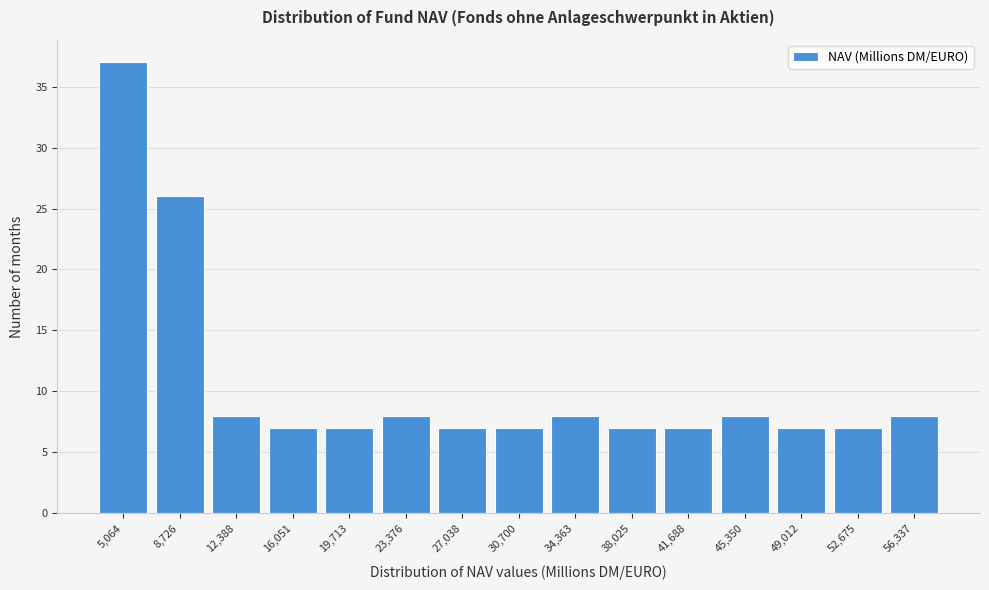

Reading left to right, extract all data points from this chart.

37	26	8	7	7	8	7	7	8	7	7	8	7	7	8